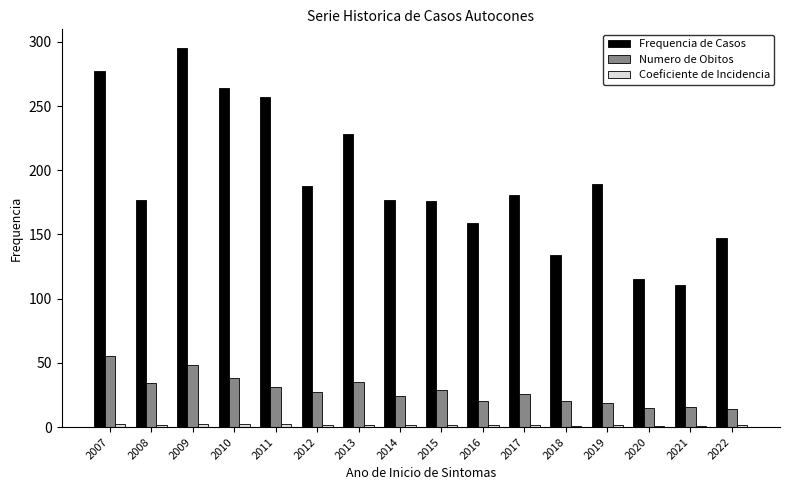

True or false: Numero de Obitos has a value of 26.0 at 2017.

True